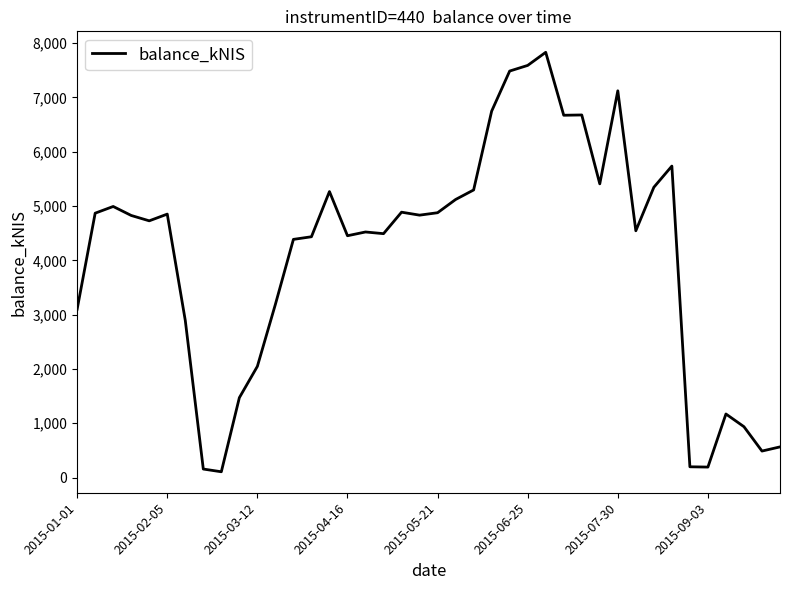

What is the maximum value shown in the chart?

7829.6